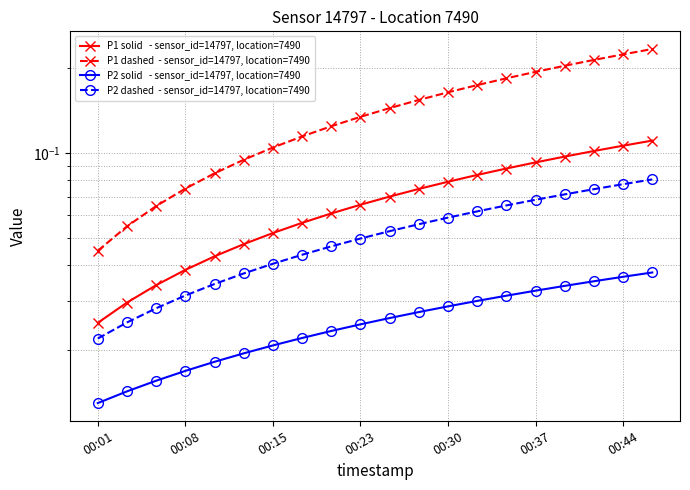

What is the spread (max minus min) of values at 00:30?

0.1